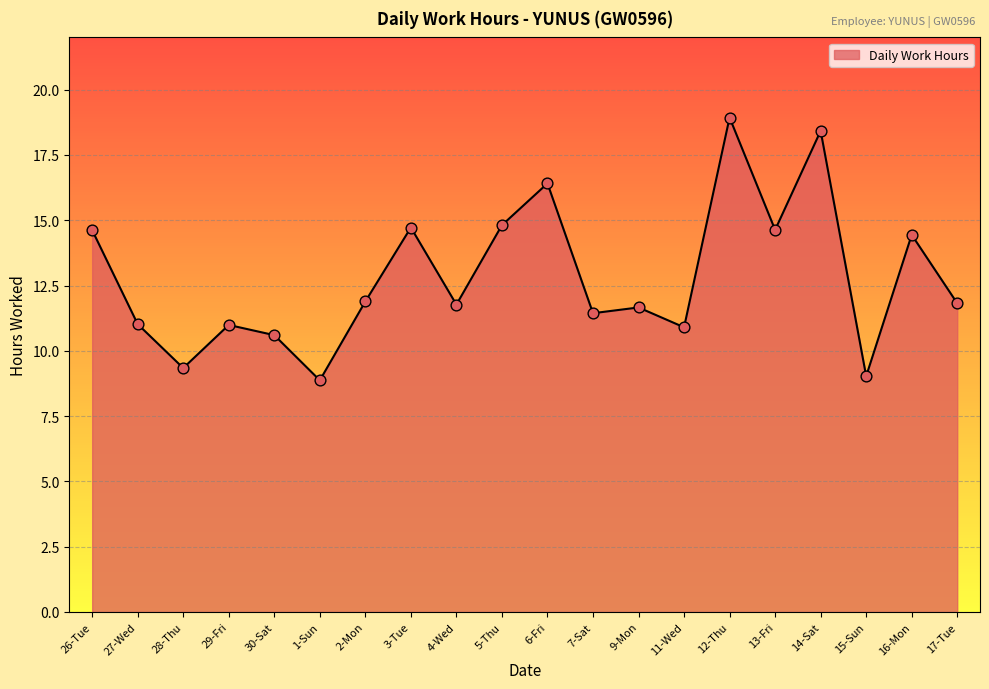

What is the change in value from 1-Sun to 4-Wed?

+2.9